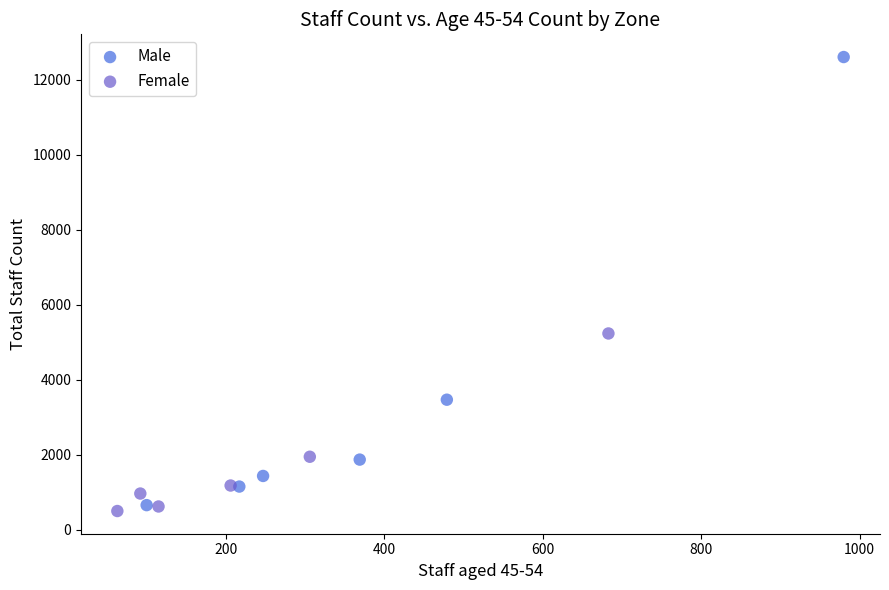

Which series has the widest spread of Y values?

Male